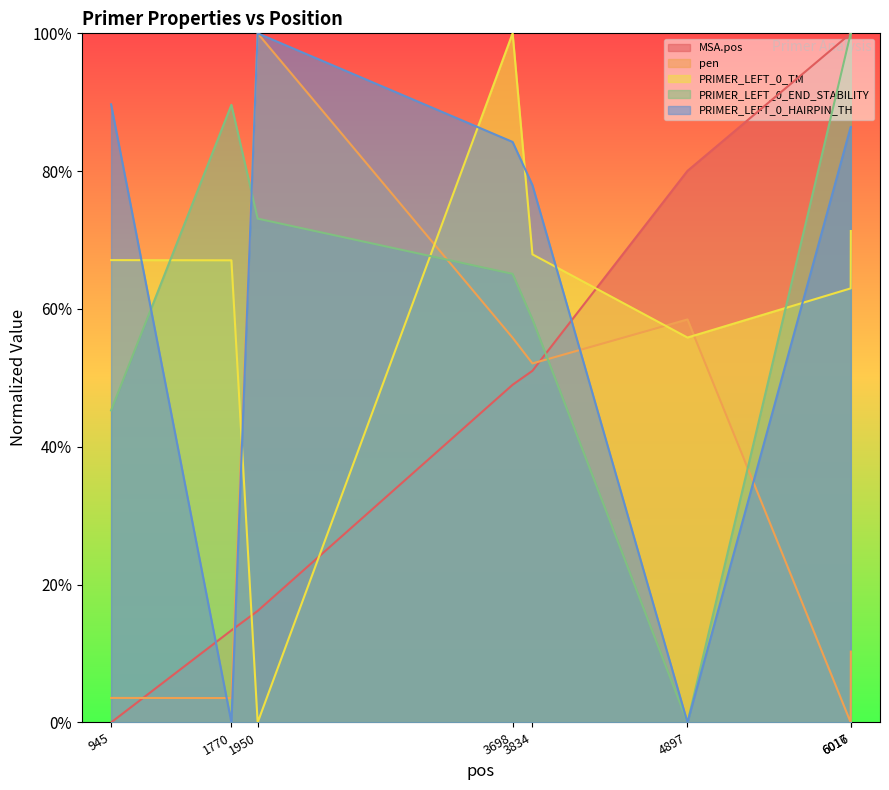

True or false: PRIMER_LEFT_0_HAIRPIN_TH has more than 0 interior local peaks.

True